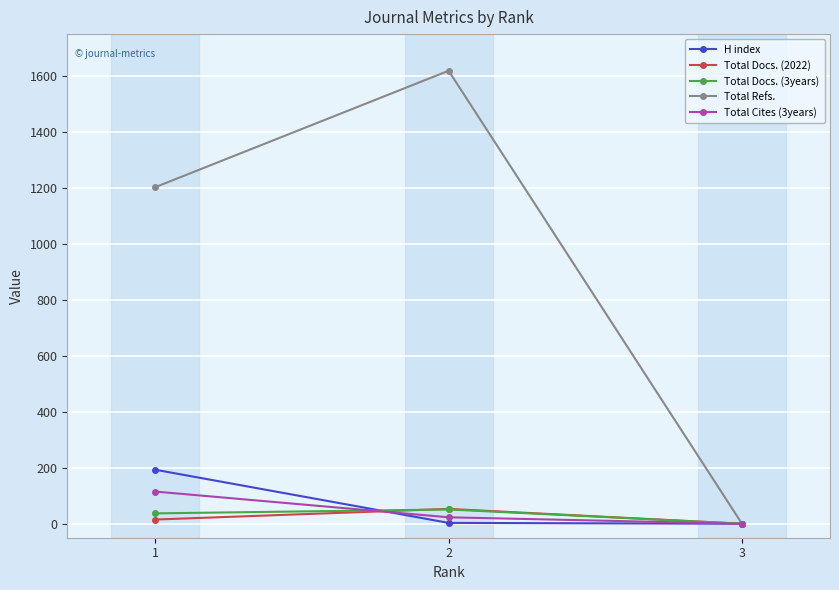

What is the difference between the Total Cites (3years) values at 1 and 3?

115